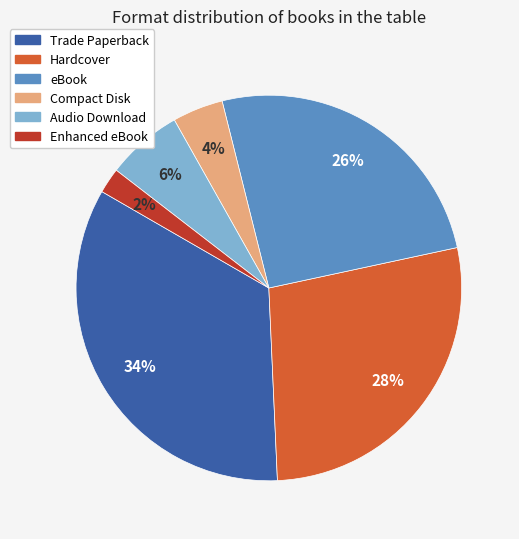

How many slices are in this pie chart?

6